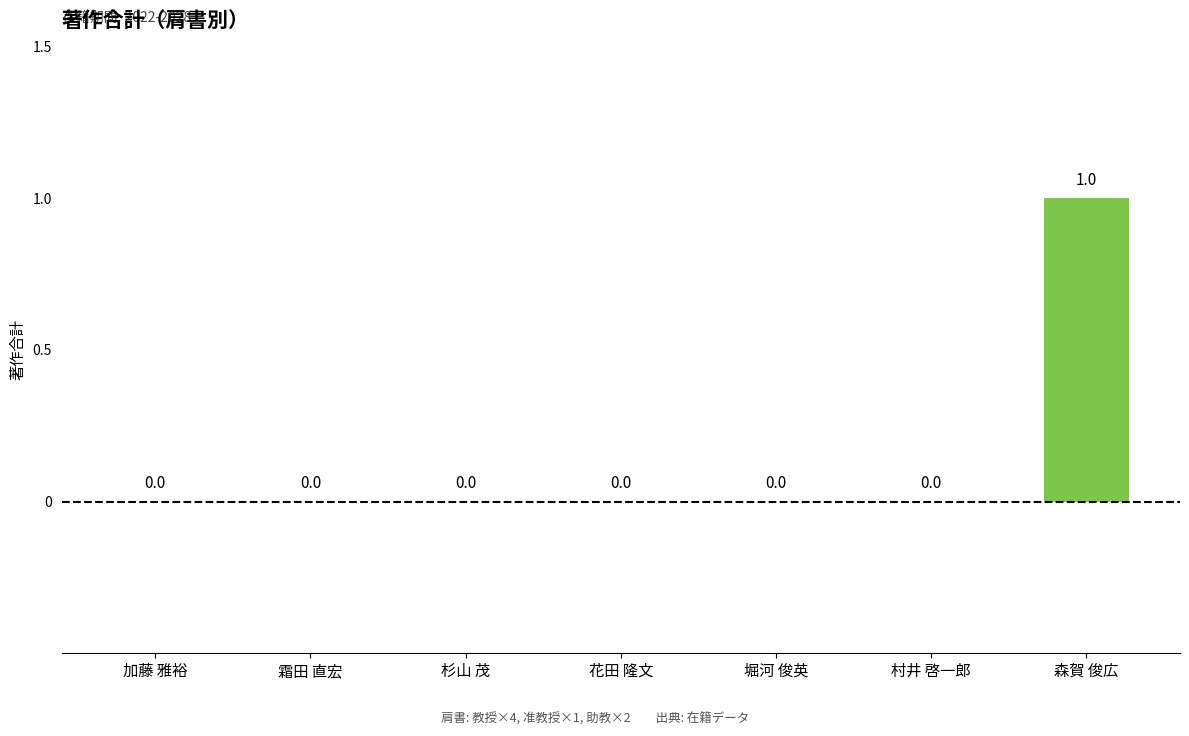

Count the values in the range 0 to 1.

7